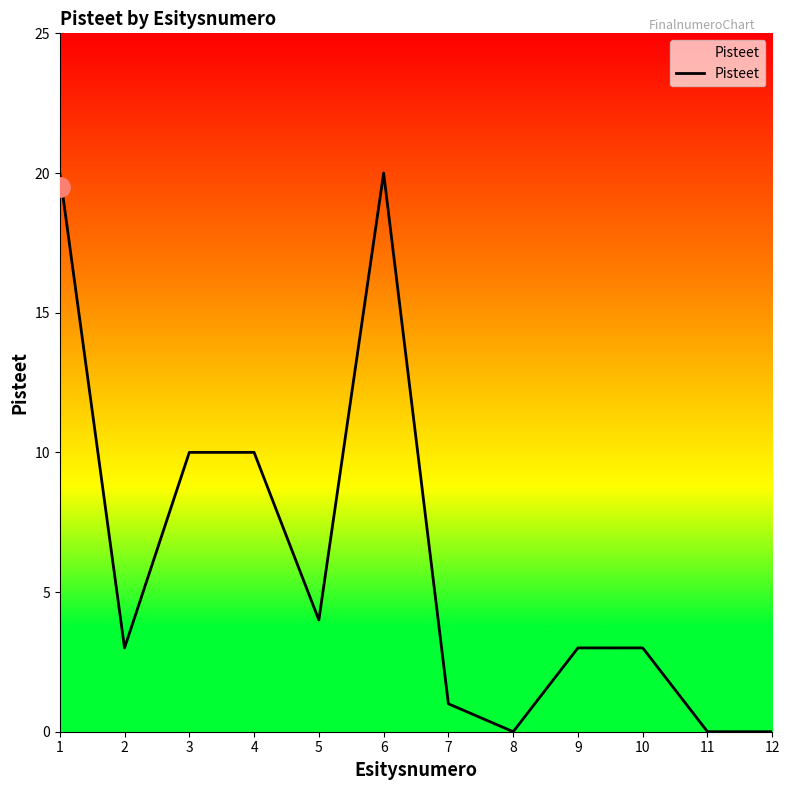

Reading right to left, list all the values displayed in this chart.

0	0	3	3	0	1	20	4	10	10	3	20